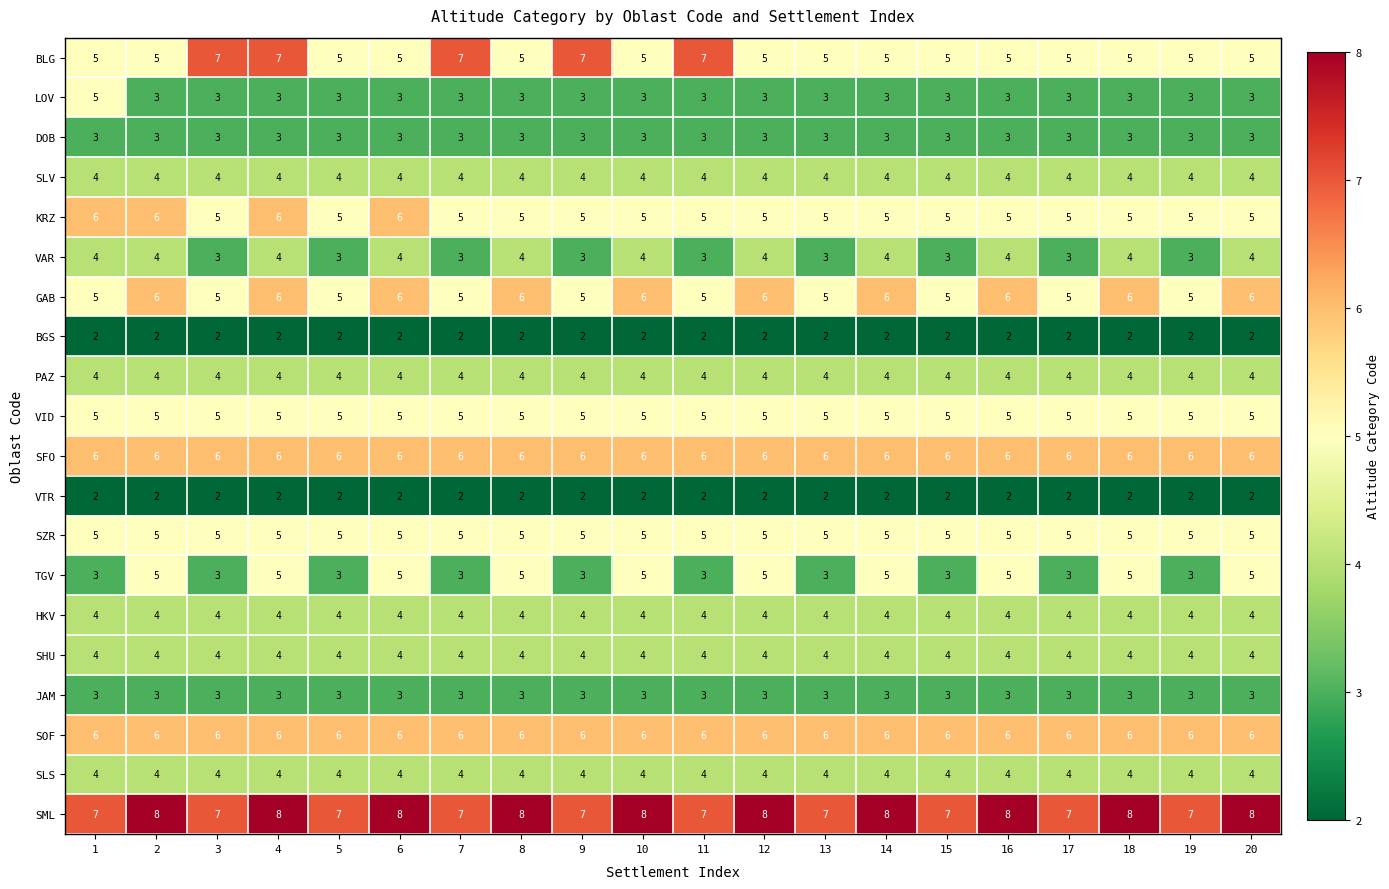

True or false: KRZ has a value of 7 at 15.

False